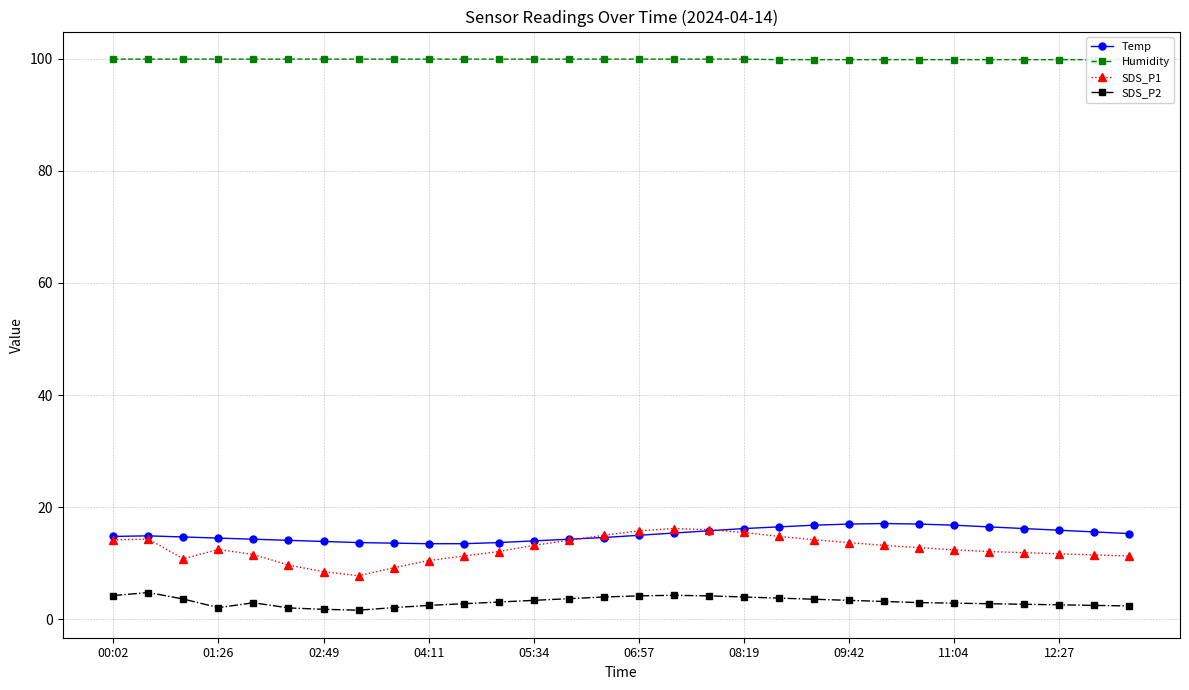

True or false: Temp has a value of 24.9 at 04:11.

False